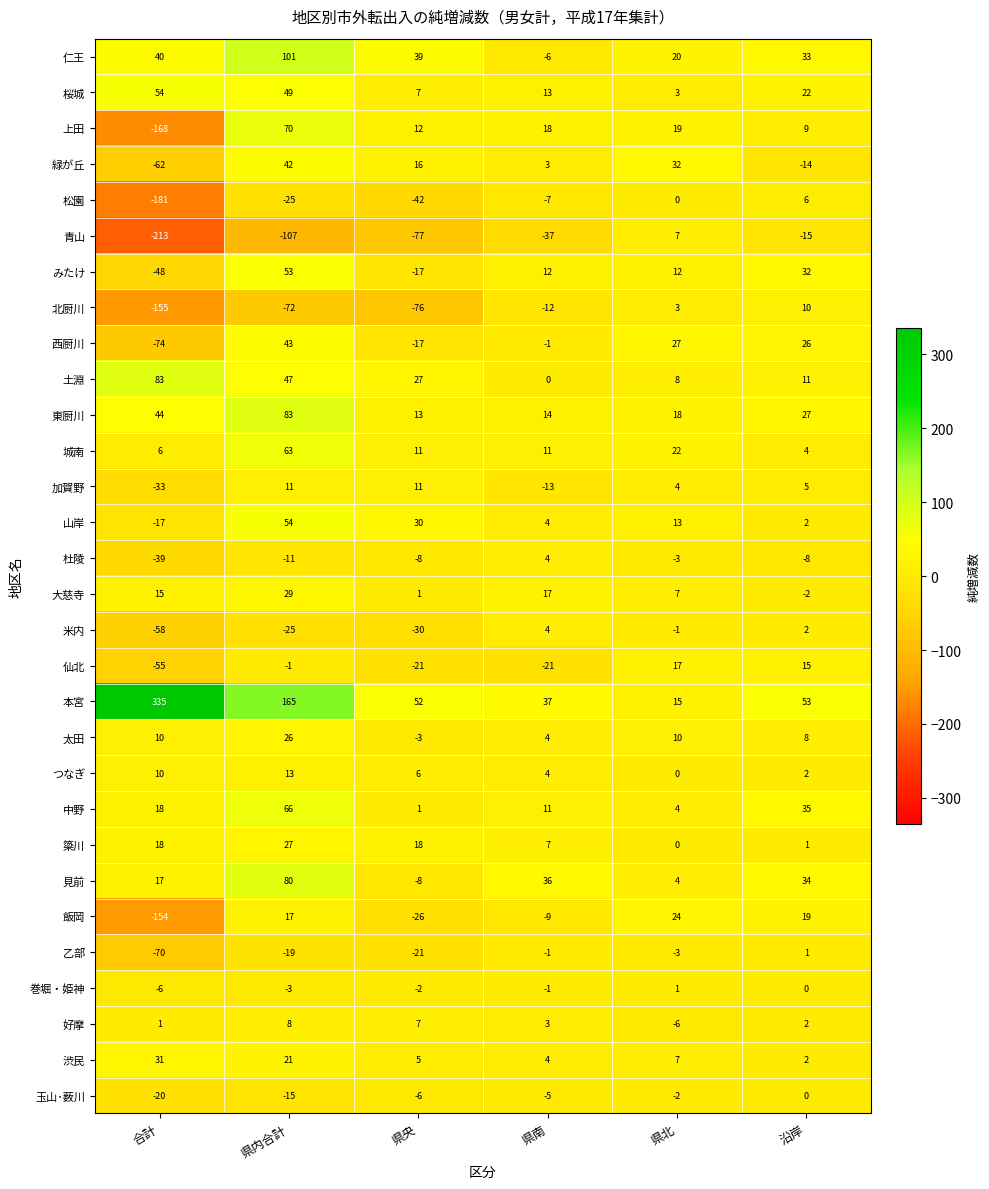

At which category is the sum across all series the highest?

県内合計